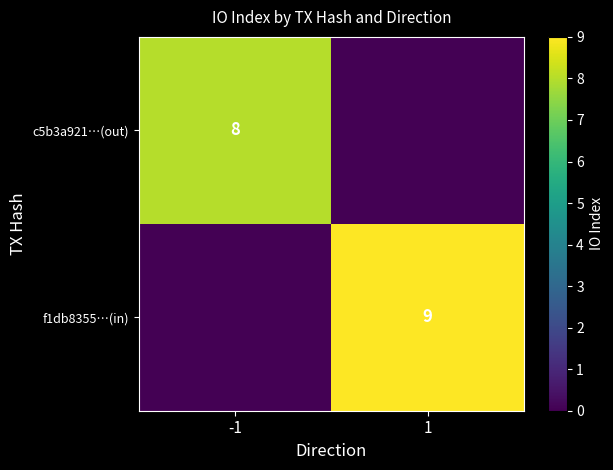

At which category is the sum across all series the highest?

1